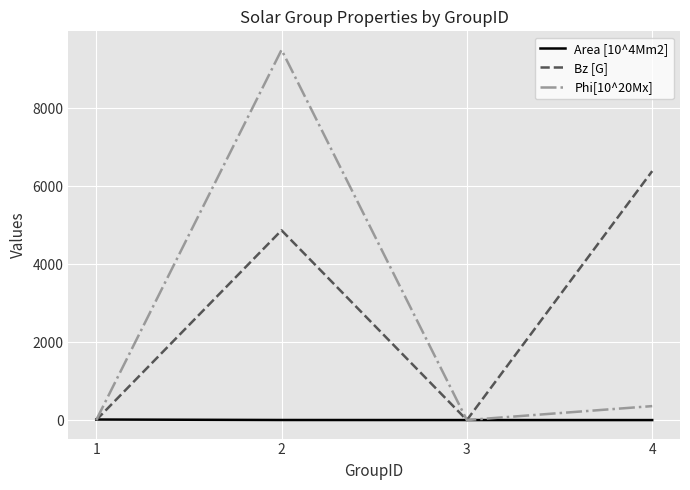

How many values in the Area [10^4Mm2] series exceed 1?

2